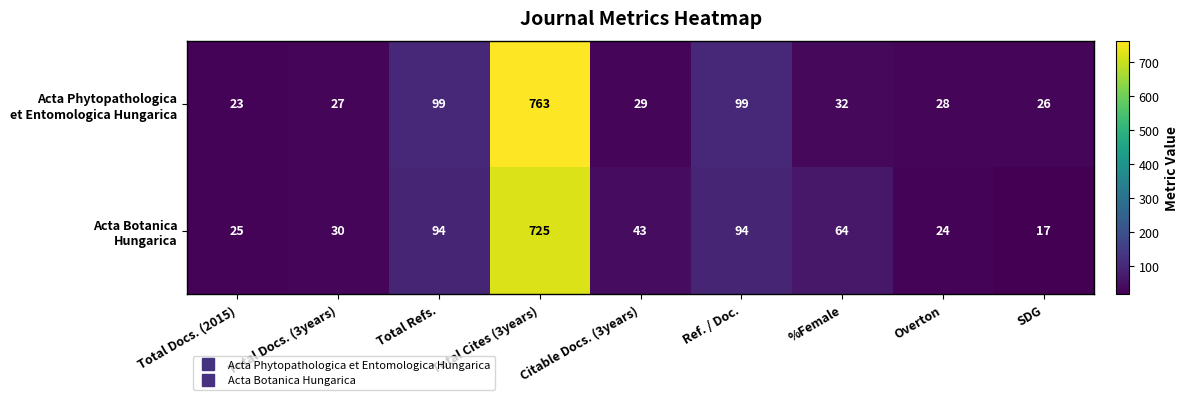

What is the minimum value shown in the chart?

17